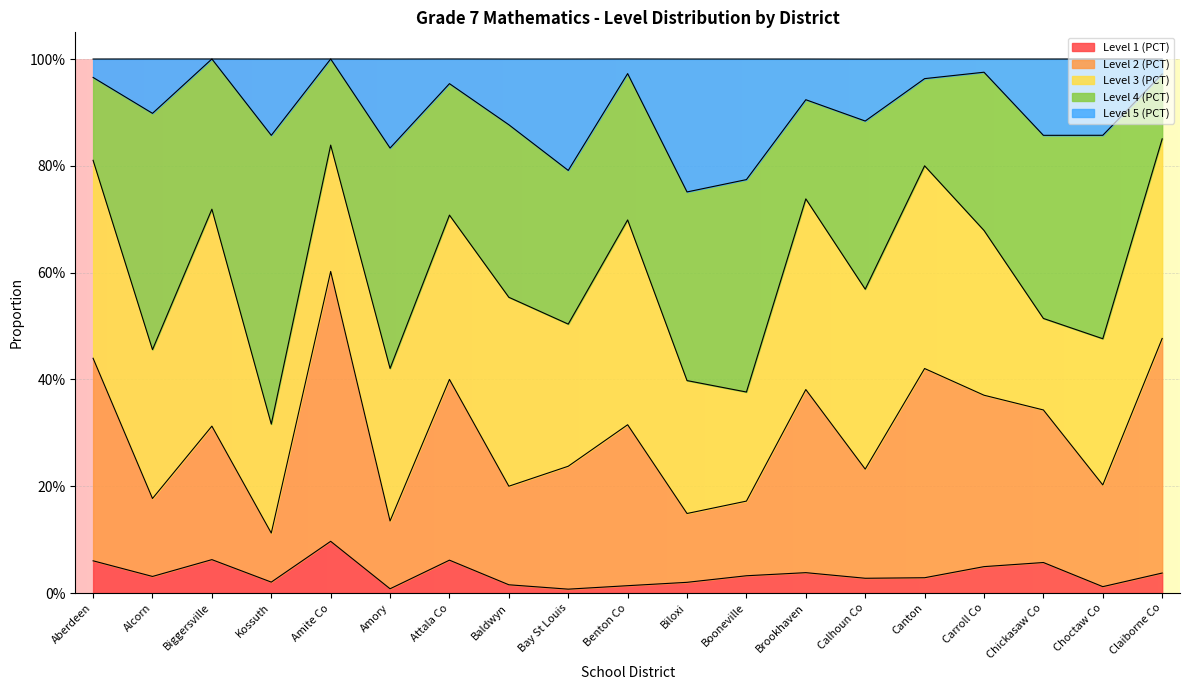

Which category has the lowest value across all series?

Bay St Louis